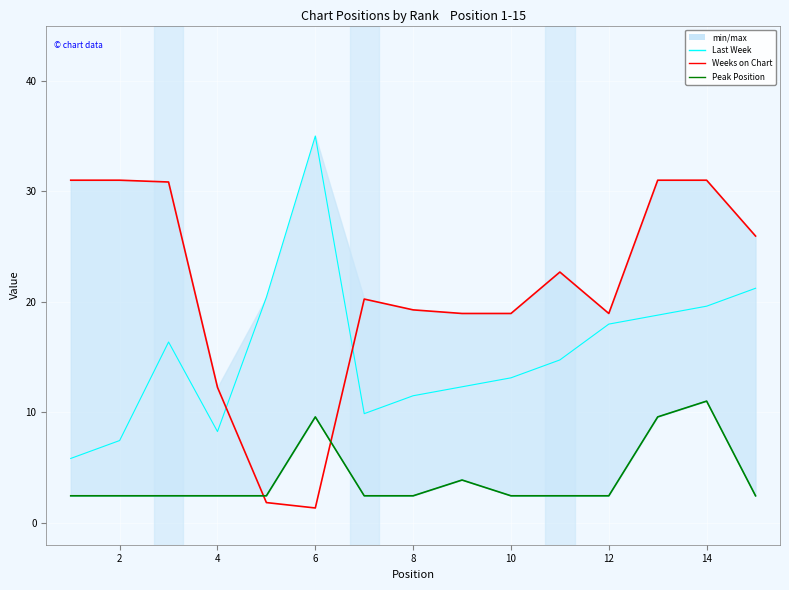

List the series in order of their peak value, lowest first.

Peak Position, Weeks on Chart, Last Week